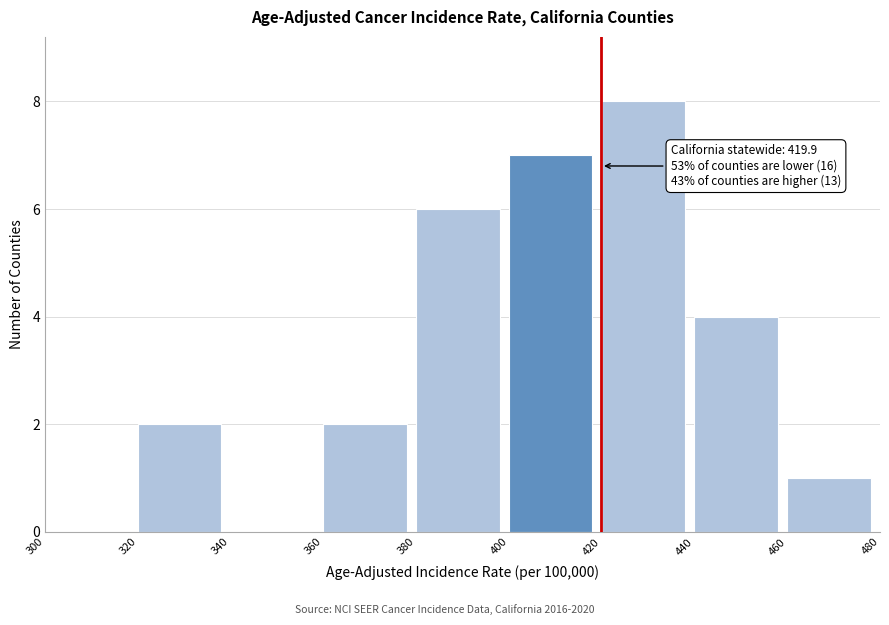

Over which range of the x-axis is the bar tallest?

420 to 440